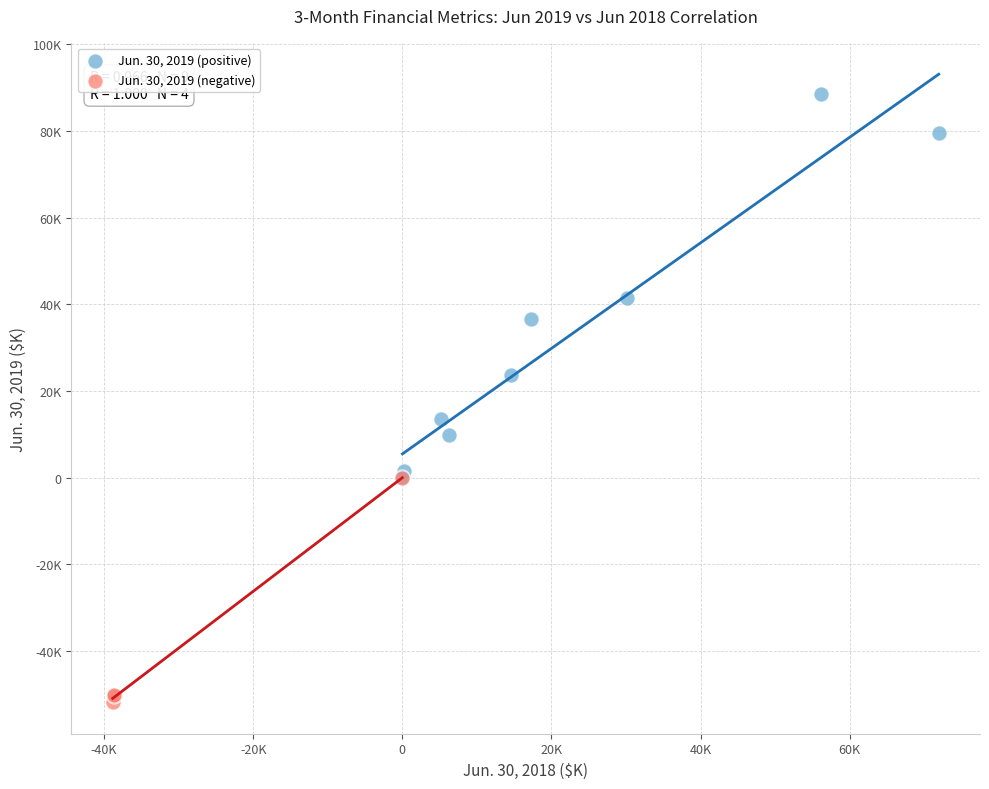

What are all the series names shown in the legend?

Jun. 30, 2019 (positive), Jun. 30, 2019 (negative)